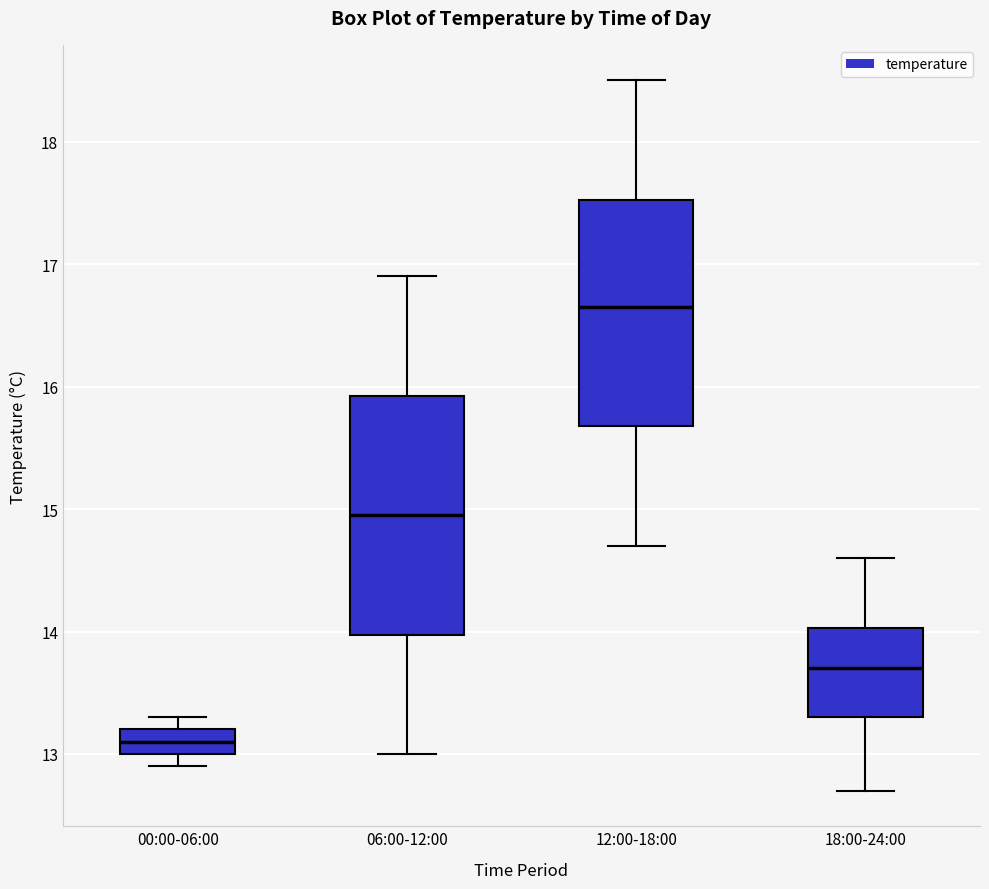

Reading left to right, read every box against the y-axis: the position of its median line, the range the box covers, and the ends of its whiskers. The values are not printed on the chart, so give them approximately, as read against the axis.

00:00-06:00: median 13.1, box 13.0 to 13.2, whiskers 12.9 to 13.3
06:00-12:00: median 15.0, box 14.0 to 15.9, whiskers 13.0 to 16.9
12:00-18:00: median 16.7, box 15.7 to 17.5, whiskers 14.7 to 18.5
18:00-24:00: median 13.7, box 13.3 to 14.0, whiskers 12.7 to 14.6